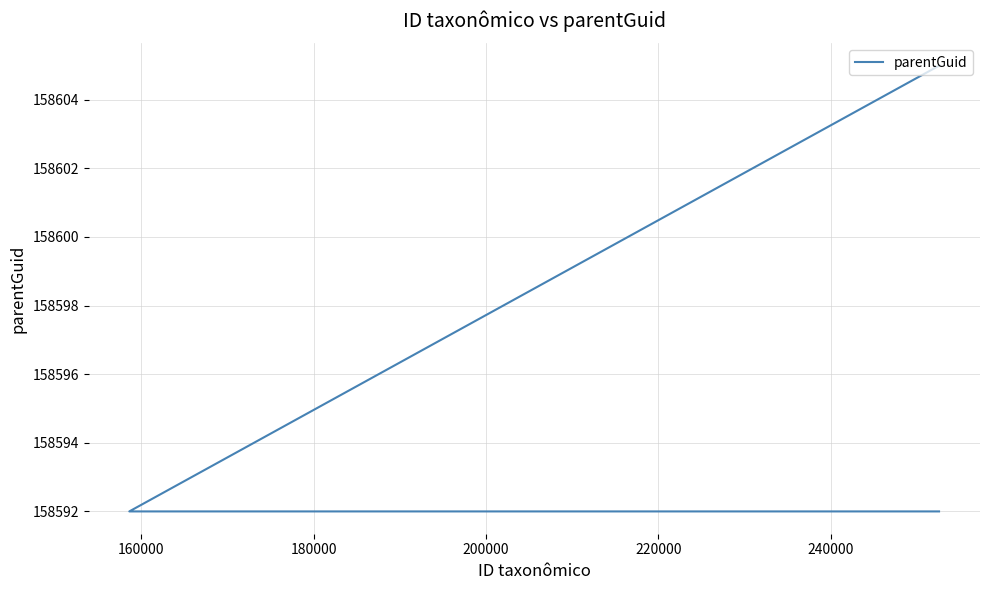

Reading right to left, transcribe all the data shown in this chart.

158592	158592	158605